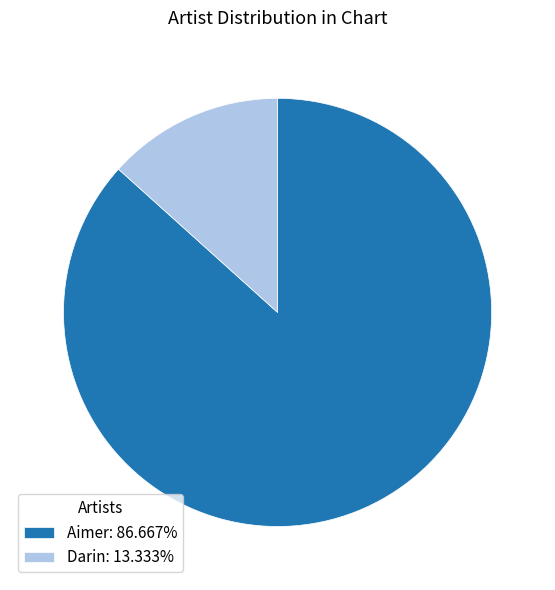

What is the ratio of the value at Aimer: 86.667% to the value at Darin: 13.333%?

6.5